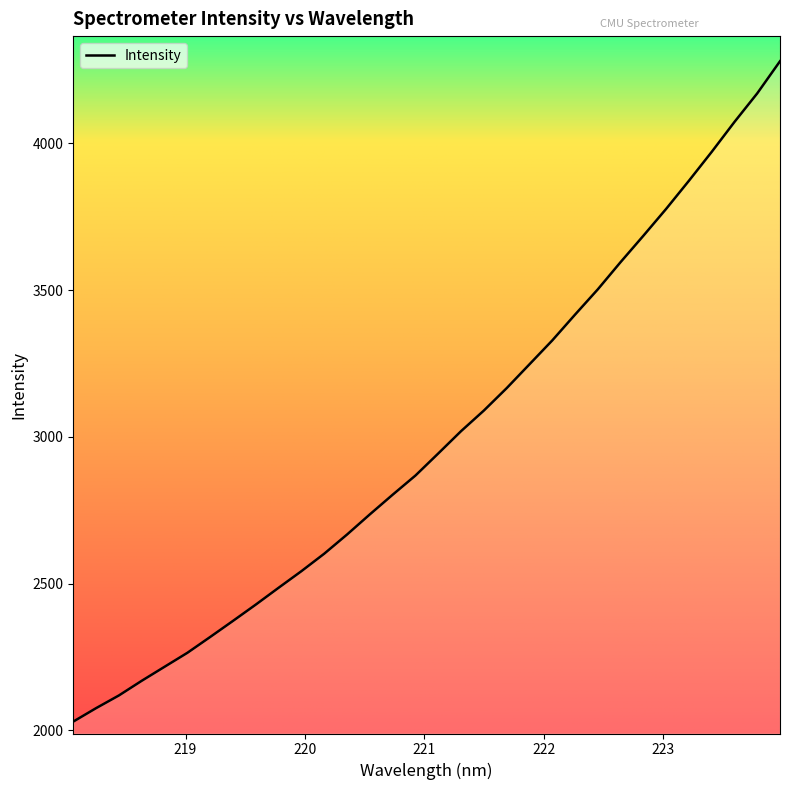

Does the chart display data point markers on the line(s)?

No